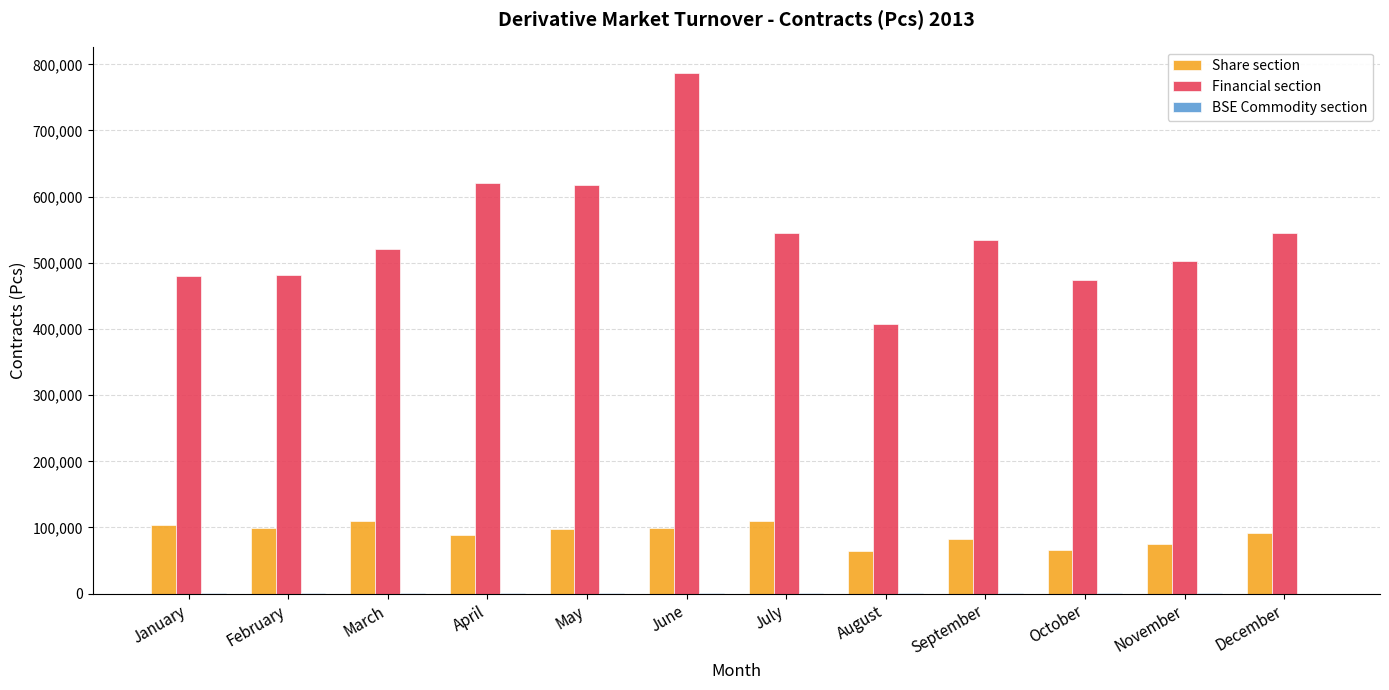

What is the sum of all Financial section values?

6519376